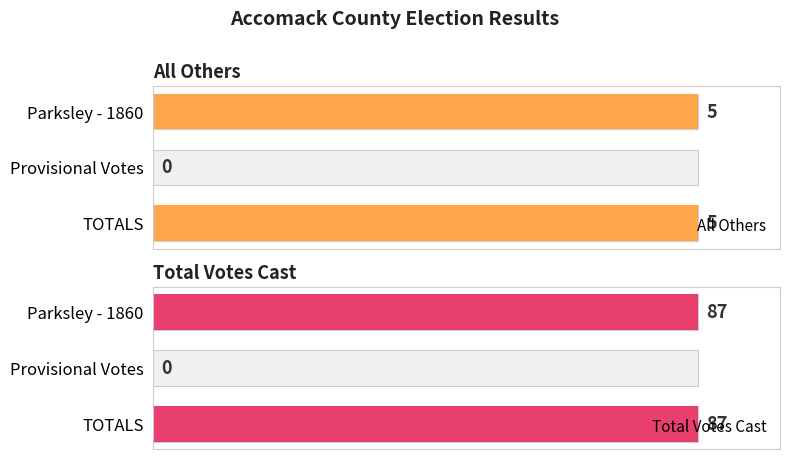

The value of All Others at Parksley - 1860 is 143. True or false?

False